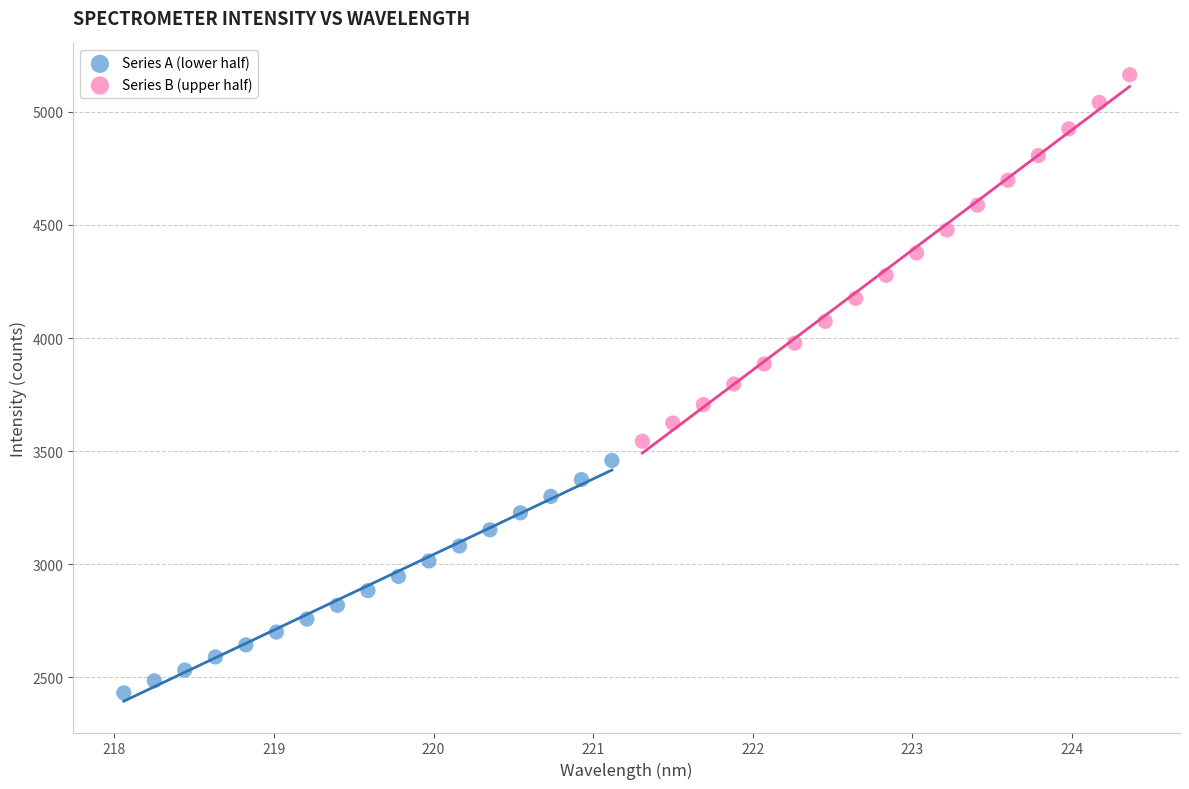

Which series has the widest spread of Y values?

Series B (upper half)